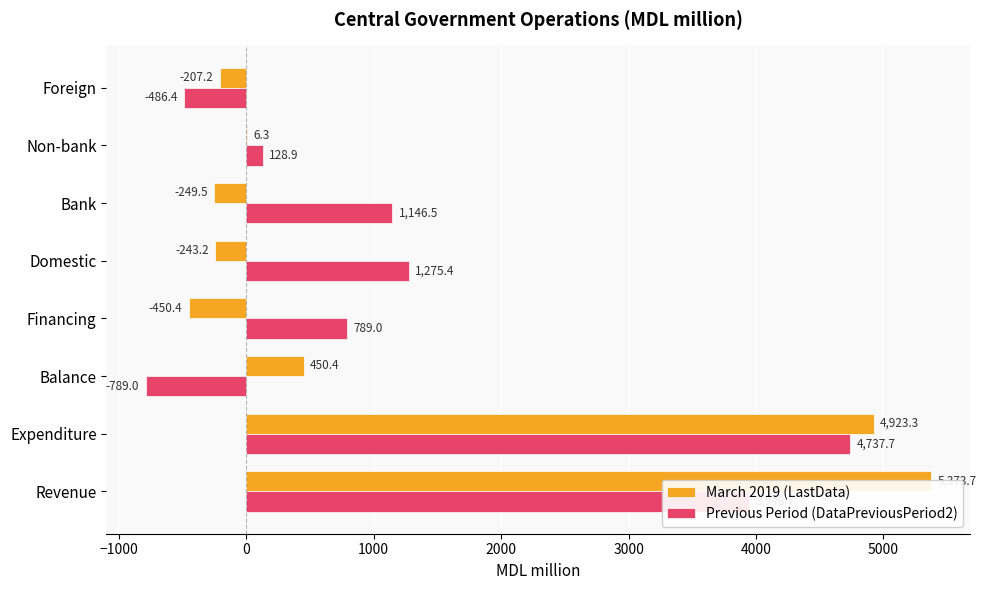

How many data points in Previous Period (DataPreviousPeriod2) are above 1146?

4